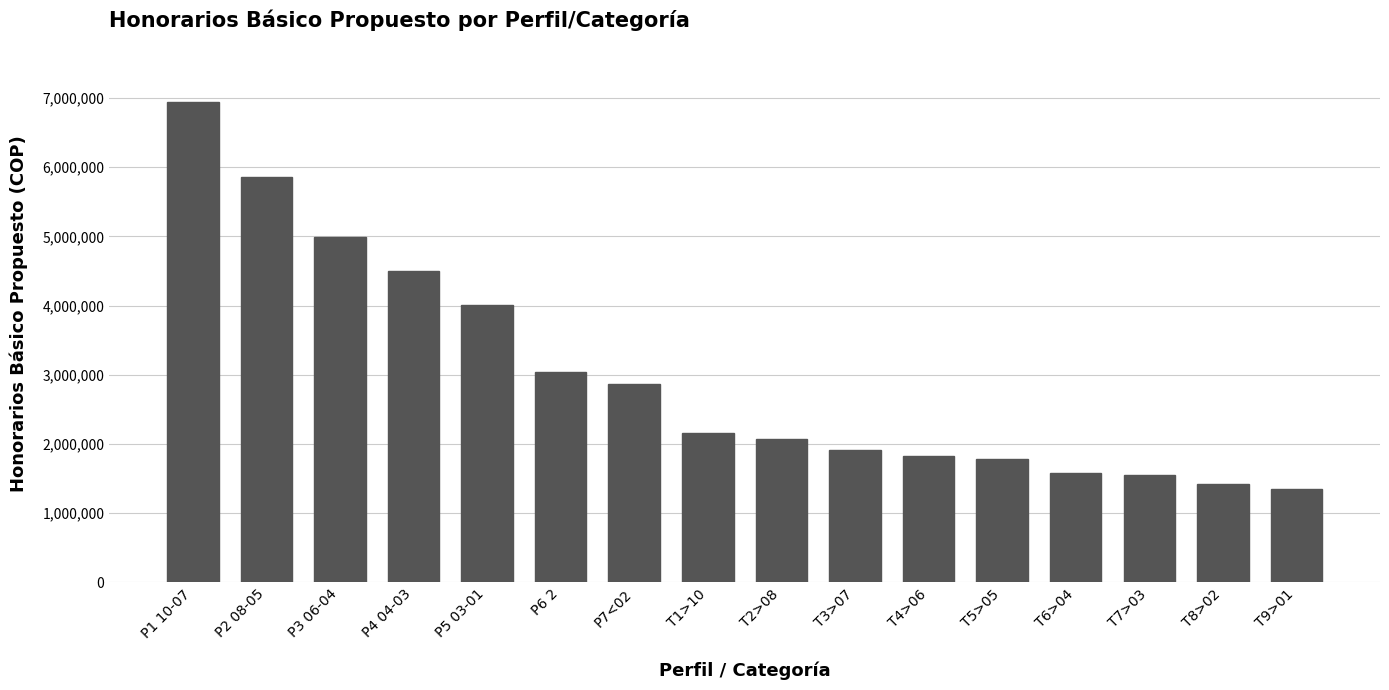

What is the sum of the values at T2>08 and T6>04?

3654000